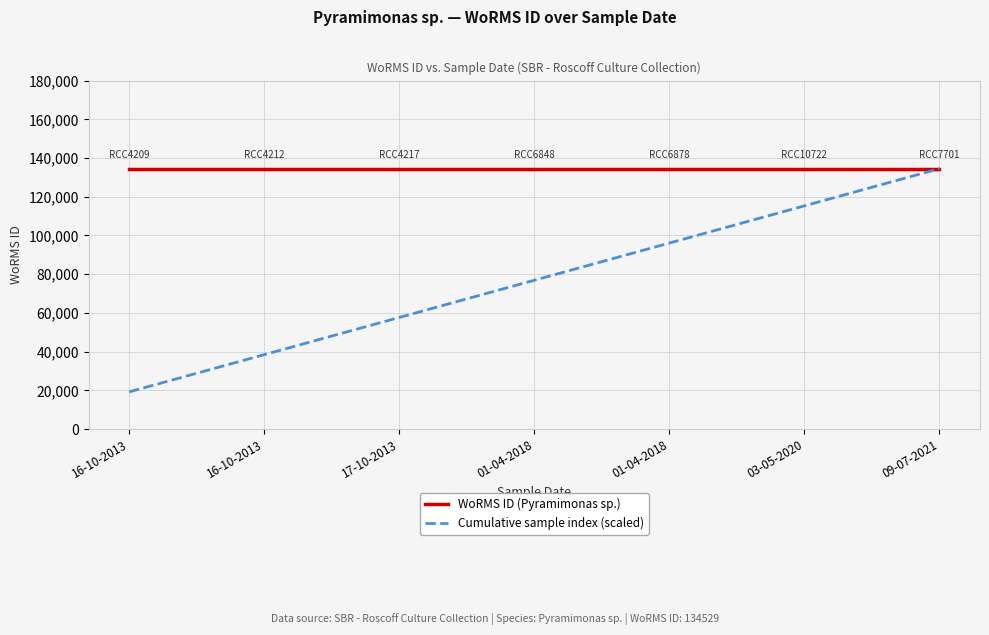

Which has a higher value, 01-04-2018 or 03-05-2020?

01-04-2018